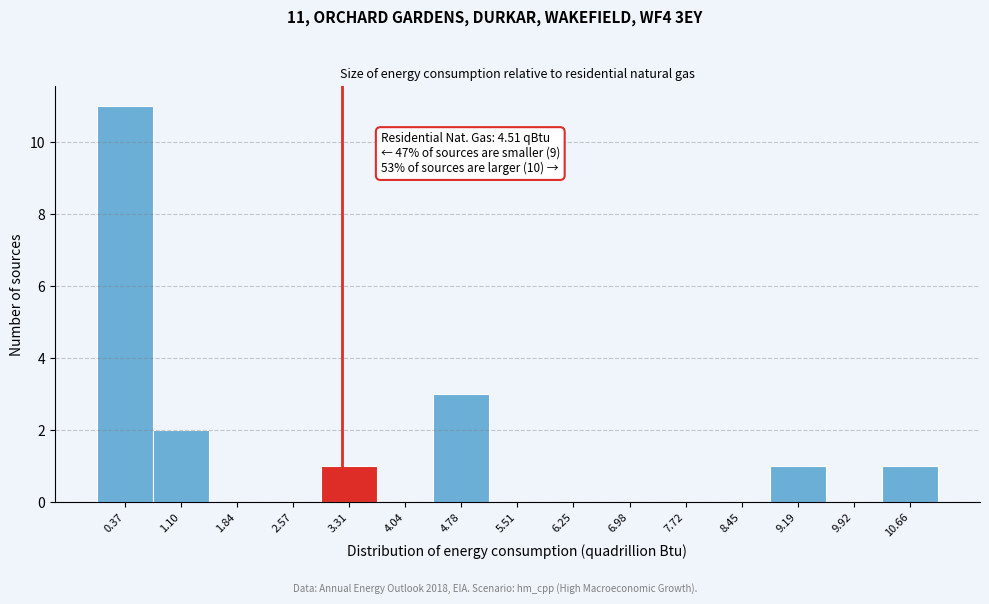

Which range on the x-axis has the tallest bar?

0.0 to 0.7